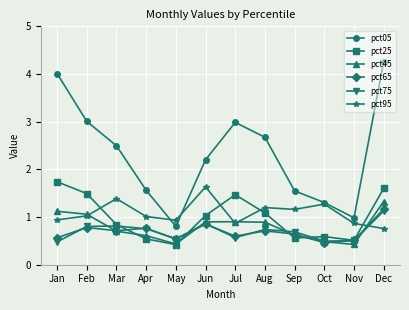

How many interior local peaks does the pct75 series have?

3